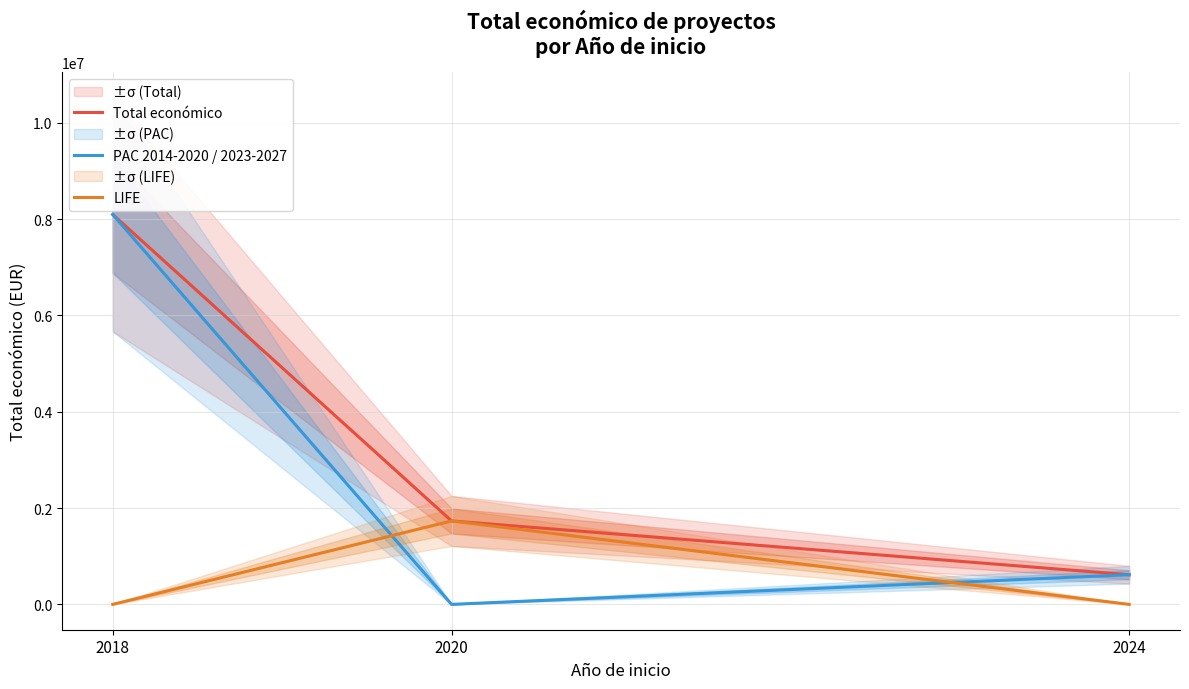

What is the value of the Total económico point at the 1st from the left?

8095043